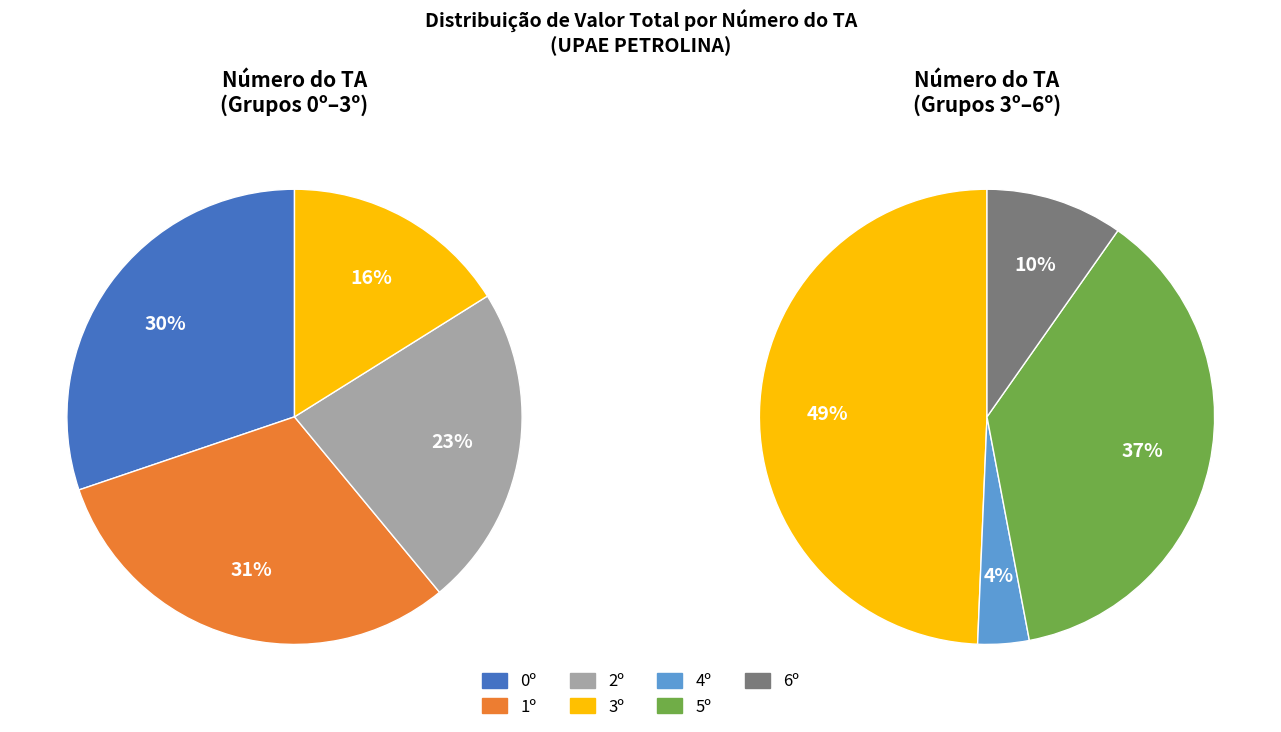

How many segments does this pie chart have?

7